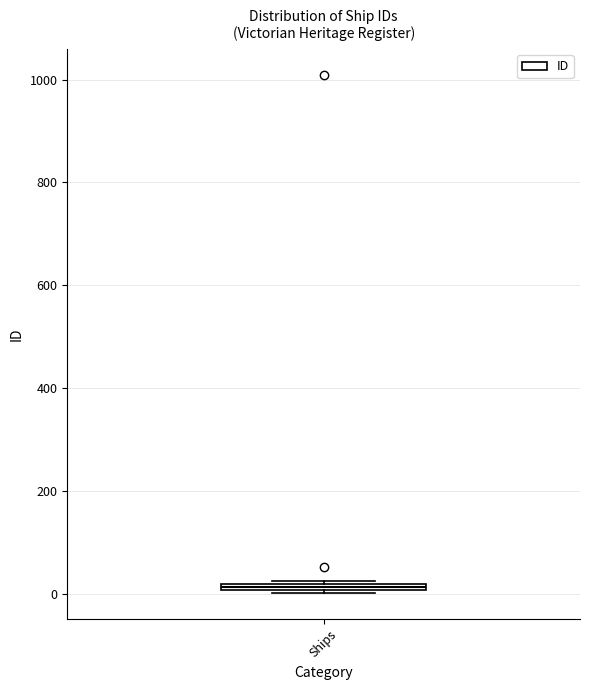

Where is the lower edge of the box for Ships on the y-axis? The values are not printed on the chart, so give them approximately, as read against the axis.

0